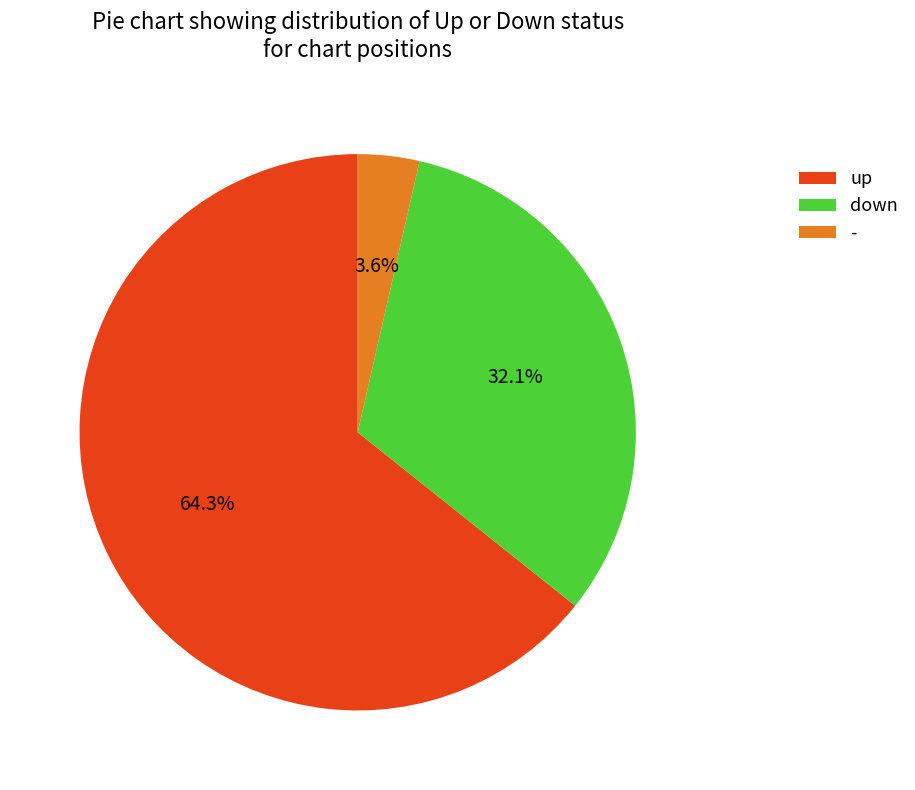

What is the majority slice?

up